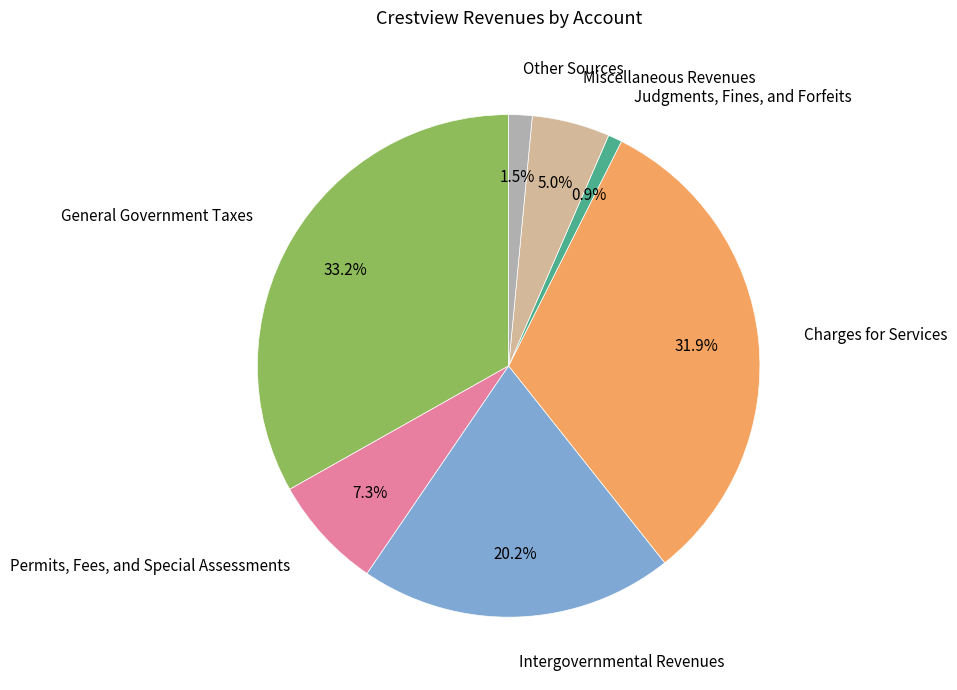

Does any single category account for the majority?

No